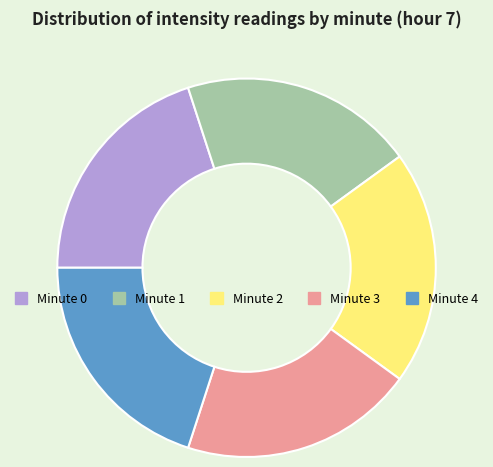

Is the sum of Minute 4 and Minute 2 greater than half?

No